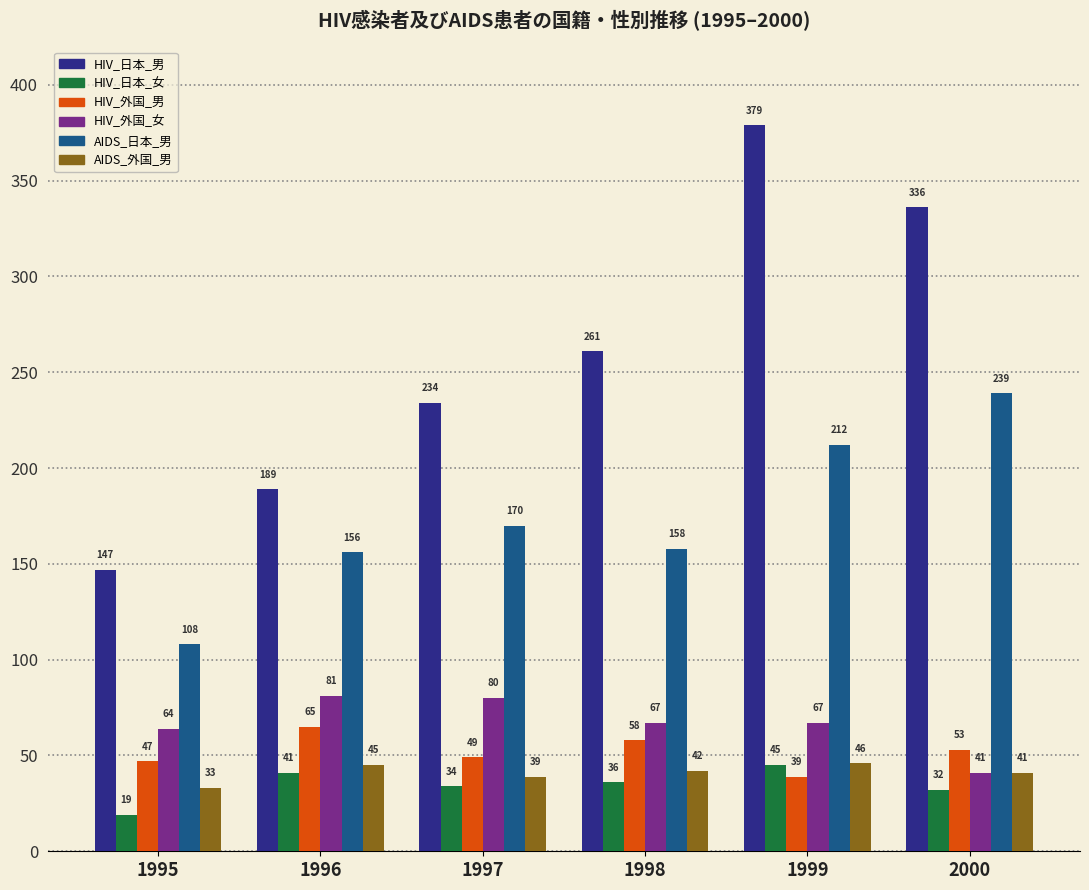

What is the greatest value displayed?

379